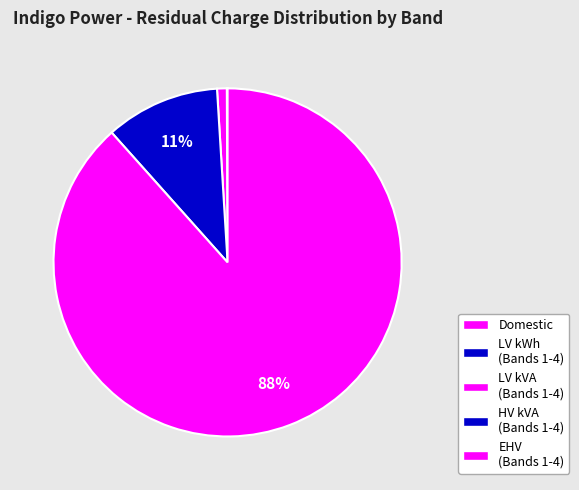

What is the largest slice in the pie chart?

EHV
Band 4